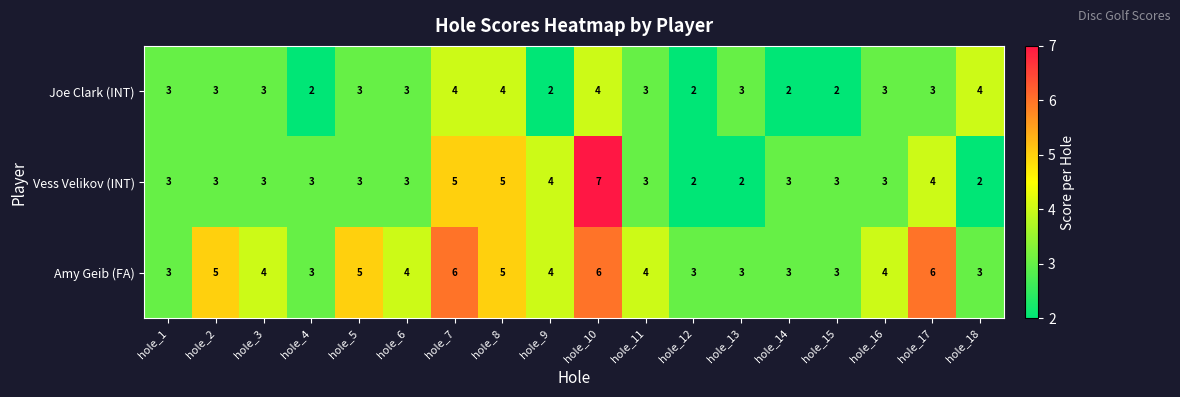

Which series has the largest total across all categories?

Amy Geib (FA)